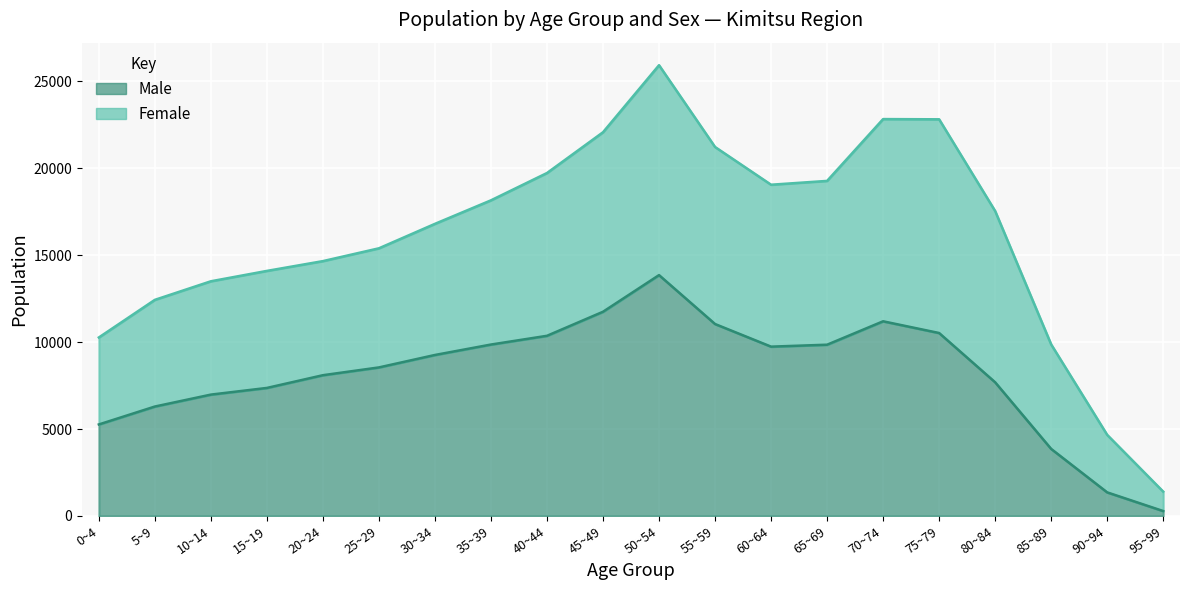

Reading left to right, what are all the values shown in this chart?

0~4=5266	5~9=6297	10~14=6983	15~19=7367	20~24=8099	25~29=8547	30~34=9263	35~39=9863	40~44=10366	45~49=11749	50~54=13857	55~59=11043	60~64=9742	65~69=9853	70~74=11200	75~79=10526	80~84=7692	85~89=3859	90~94=1359	95~99=285